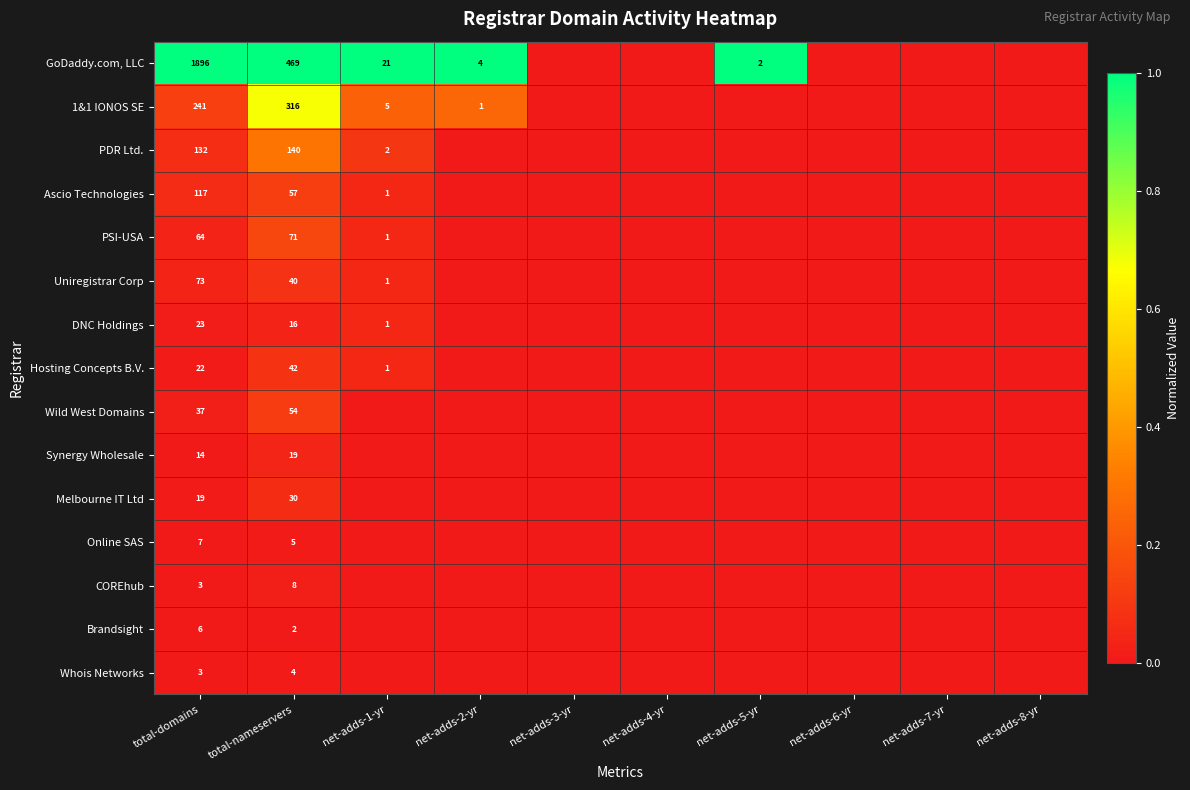

Which category has the highest value across all series?

total-domains